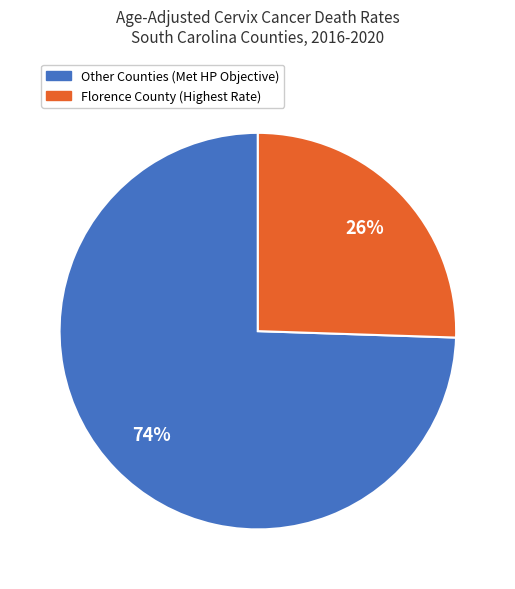

Is there a majority slice in this chart?

Yes